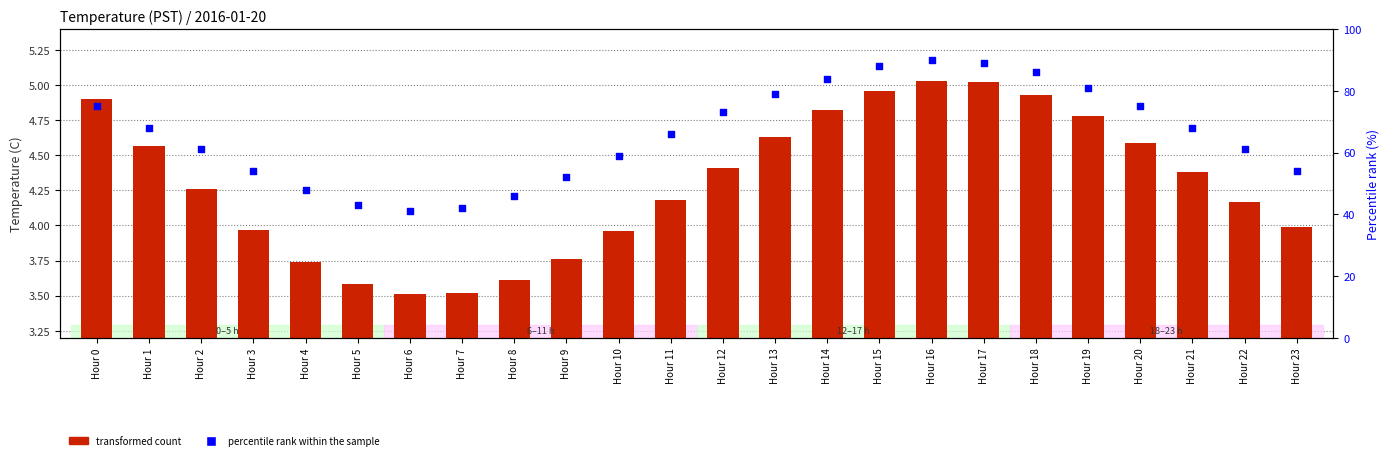

What is the total value across all series at Hour 17?

94.0